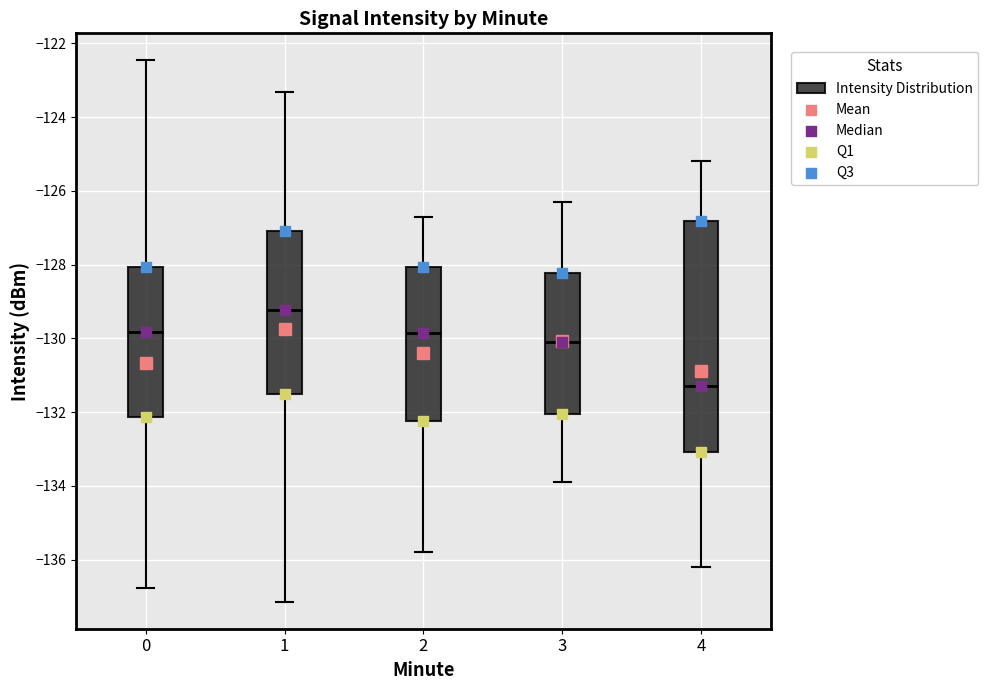

Where does the median line of the box at x = 1 sit on the y-axis? The values are not printed on the chart, so give them approximately, as read against the axis.

-129.2